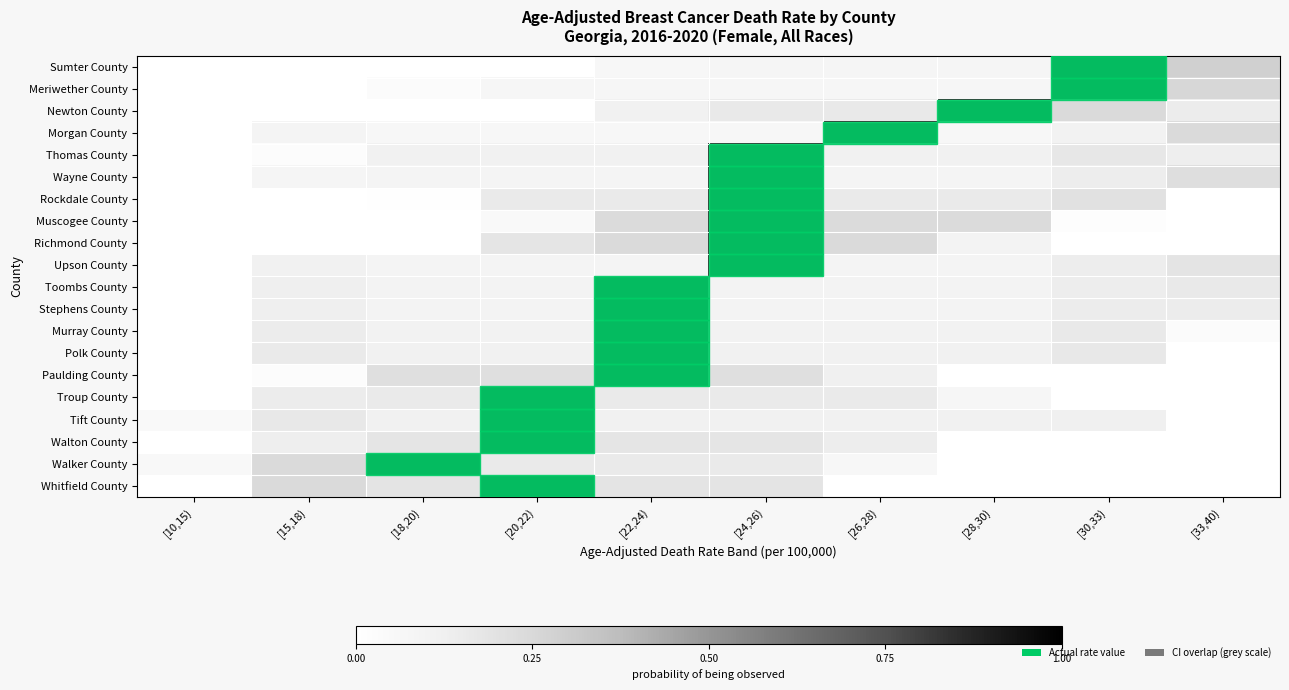

At how many categories does at least one series exceed 0?

10